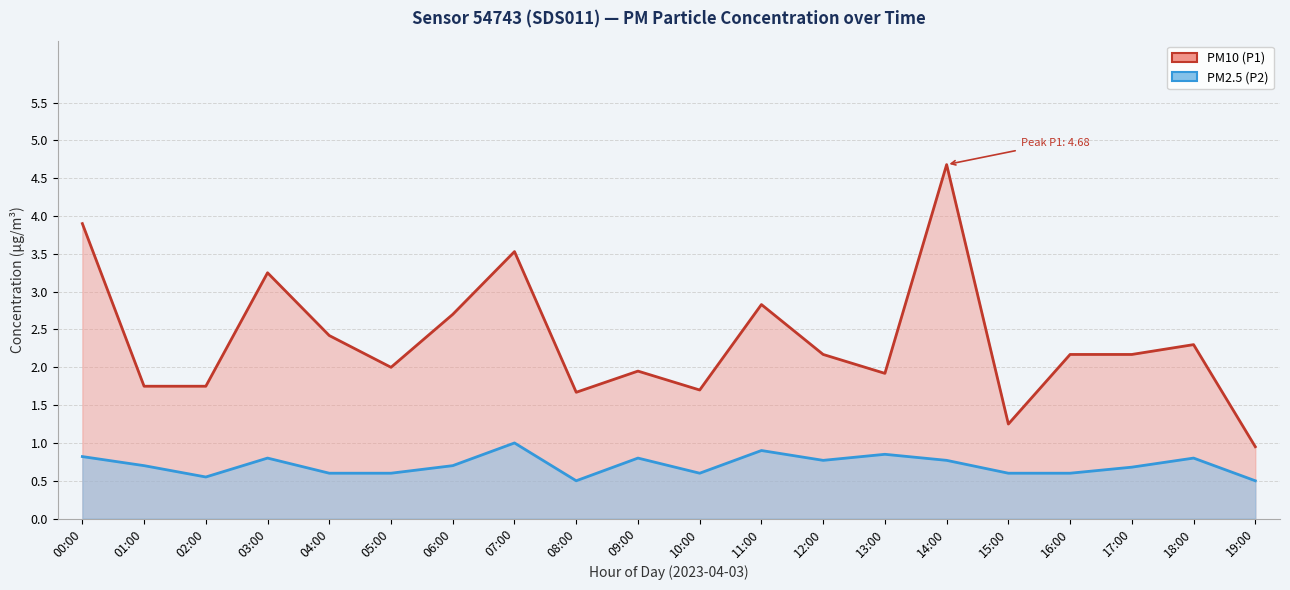

Between 07:00 and 18:00, which series saw the biggest shift?

PM10 (P1)